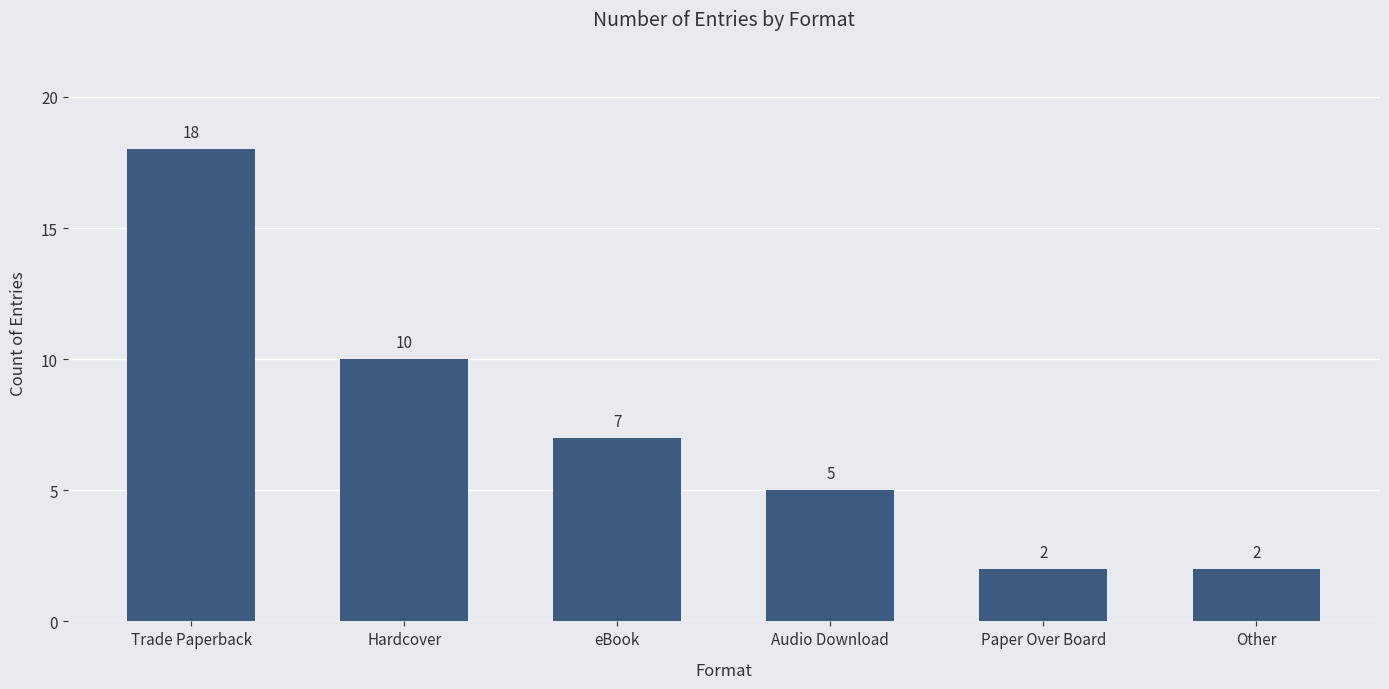

What is the label of the 5th bar from the right?

Hardcover